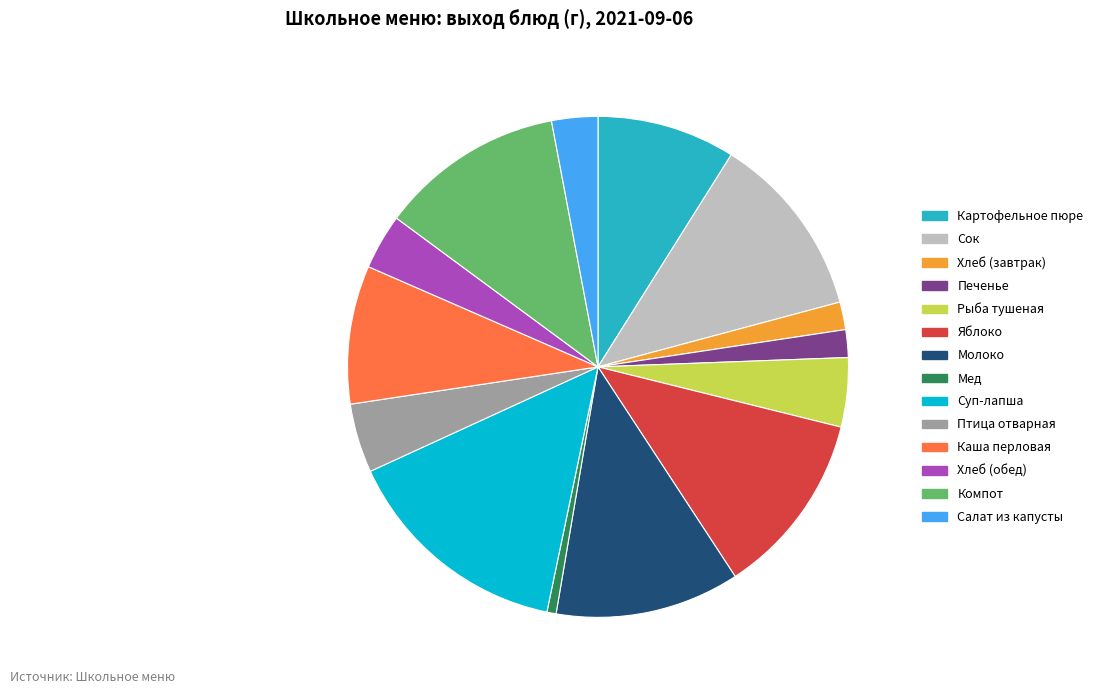

How many slices are in this pie chart?

14